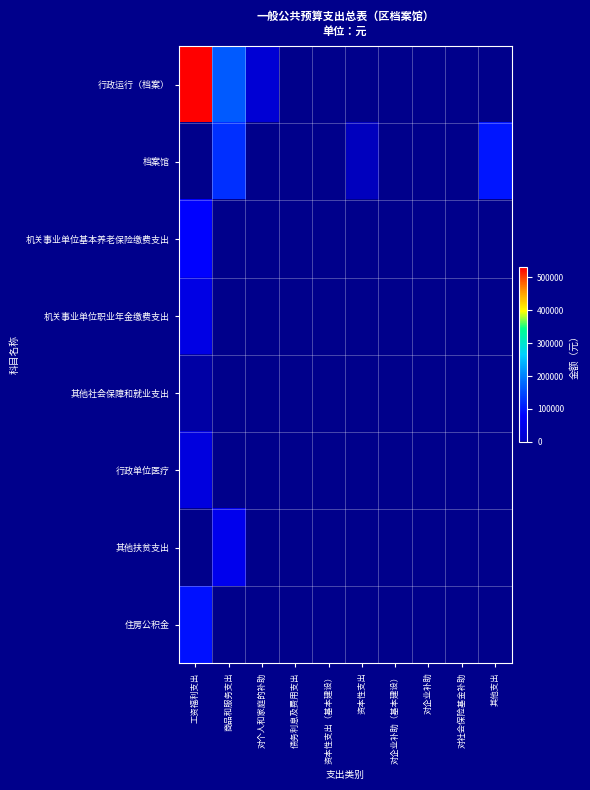

Between 资本性支出 and 债务利息及费用支出, which is larger?

债务利息及费用支出